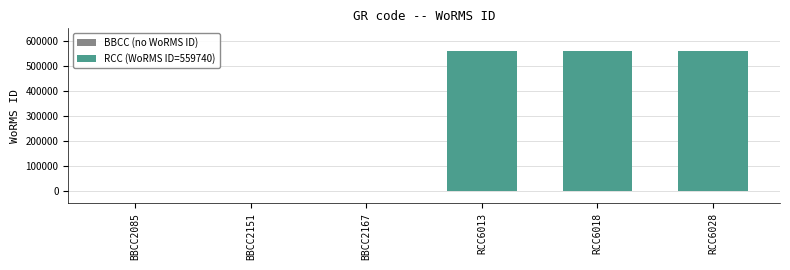

What is the maximum value shown in the chart?

559740